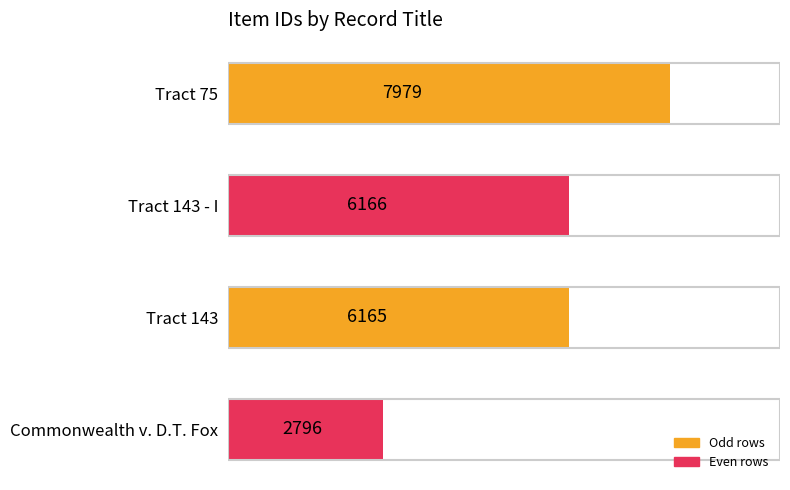

List the labels in order of value, largest first.

Tract 75, Tract 143 - I, Tract 143, Commonwealth v. D.T. Fox